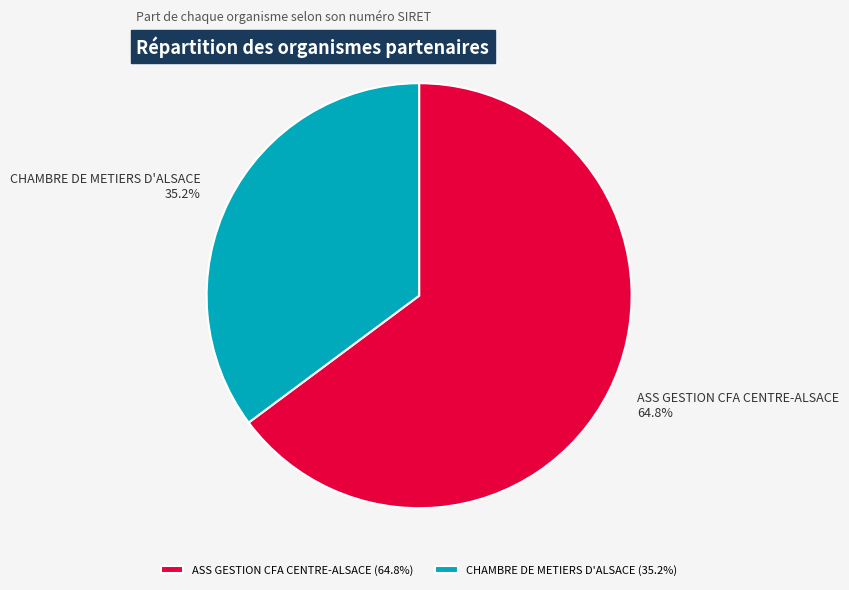

Which slice represents more than half of the pie?

ASS GESTION CFA CENTRE-ALSACE